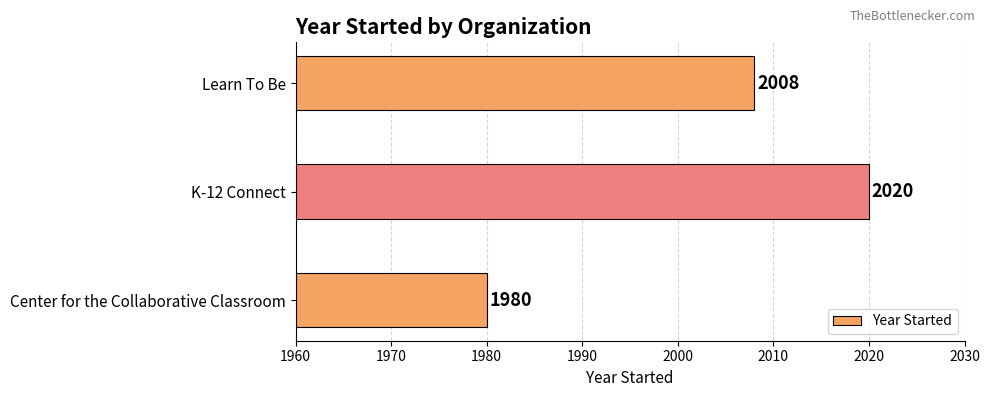

True or false: the data shows 1980 at Center for the Collaborative Classroom.

True